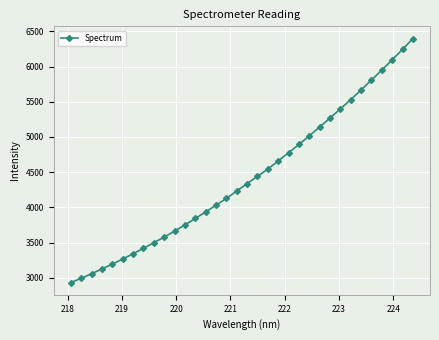

What is the smallest value displayed?

2931.7